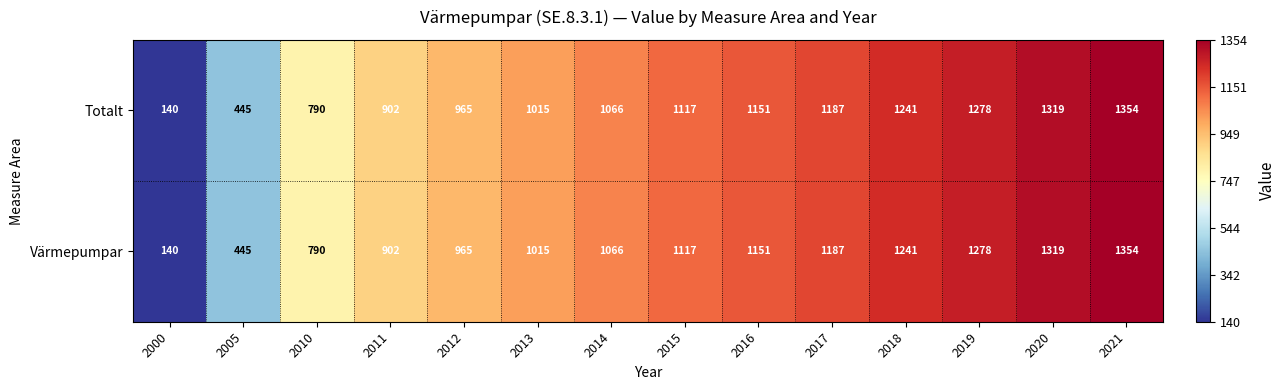

The Värmepumpar series shows 506 at 2010. True or false?

False